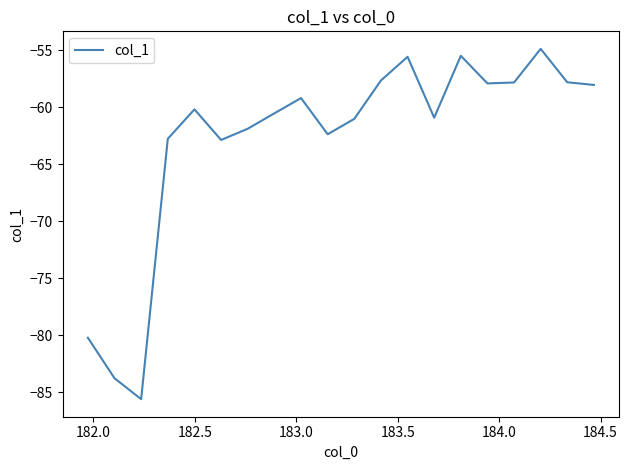

What is the difference between the maximum and minimum values?

30.7